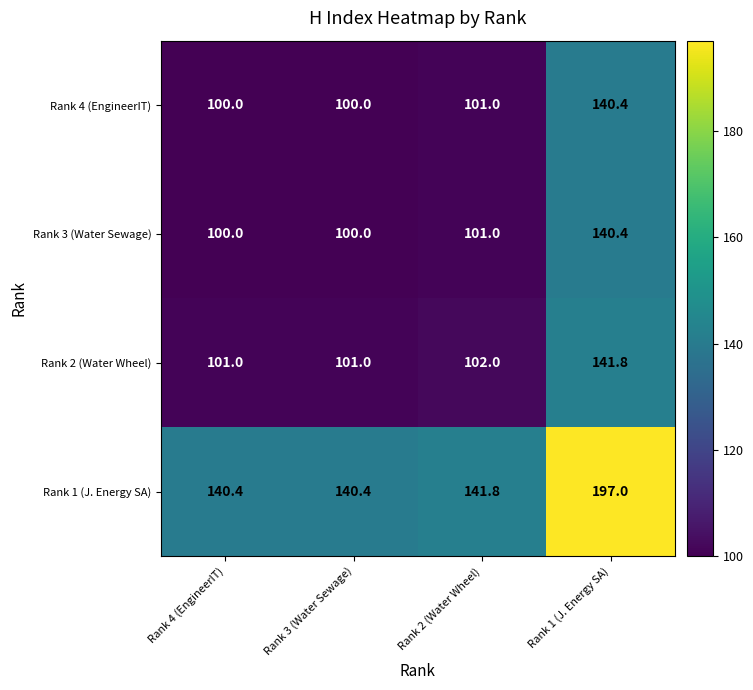

How many categories are shown in the chart?

4